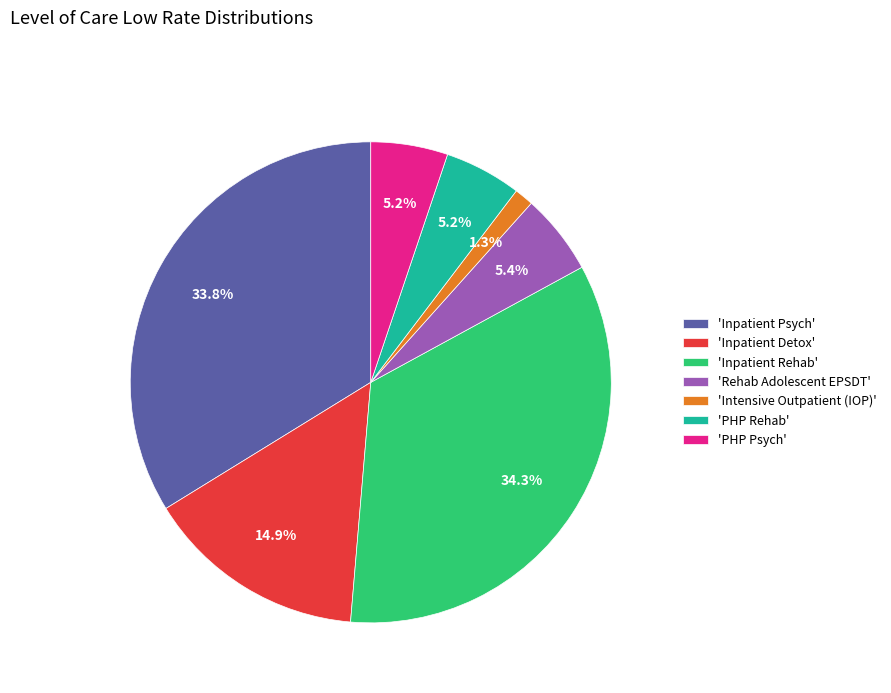

Combined, what portion of the pie is 'Inpatient Psych' and 'PHP Psych'?

39.0%